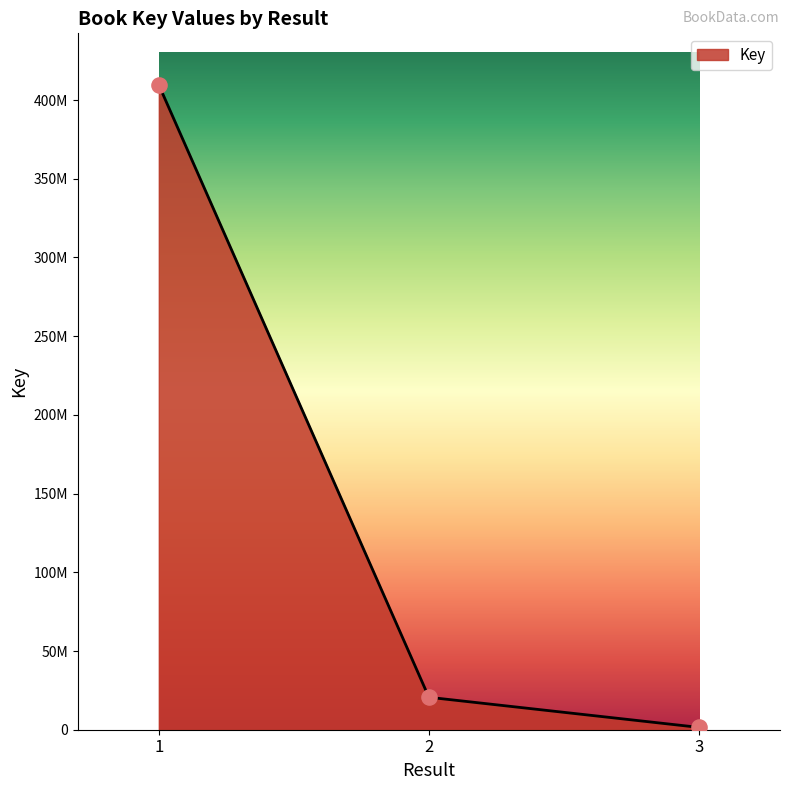

What is the change in value from 1 to 3?

-408130421